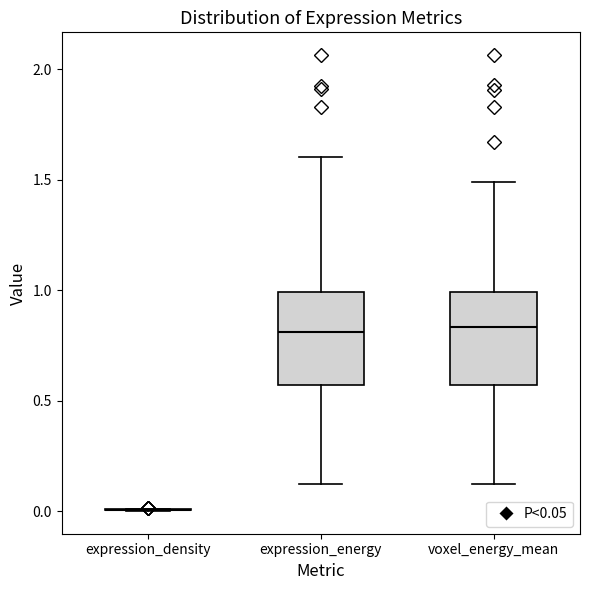

Where does the lower whisker of the box for expression_energy end on the y-axis? The values are not printed on the chart, so give them approximately, as read against the axis.

0.10